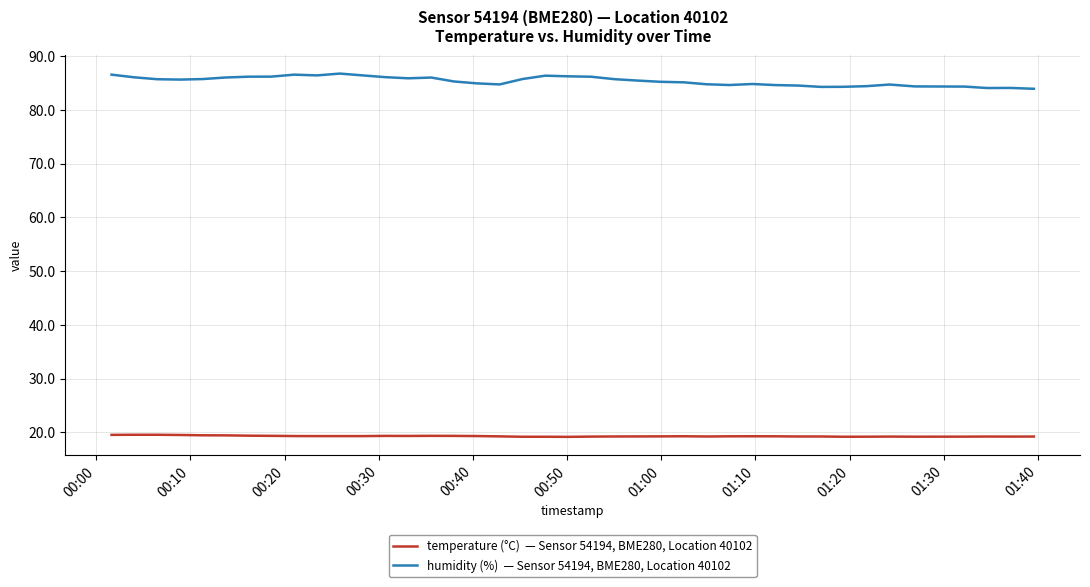

What is the smallest value displayed?

19.2